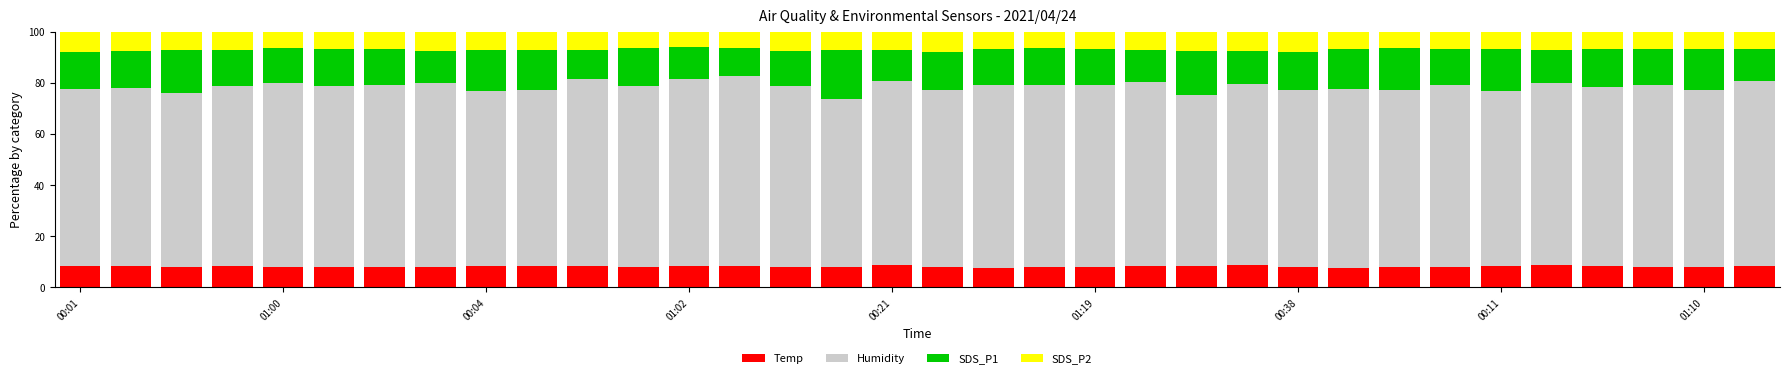

What is the minimum value for Temp?

7.6